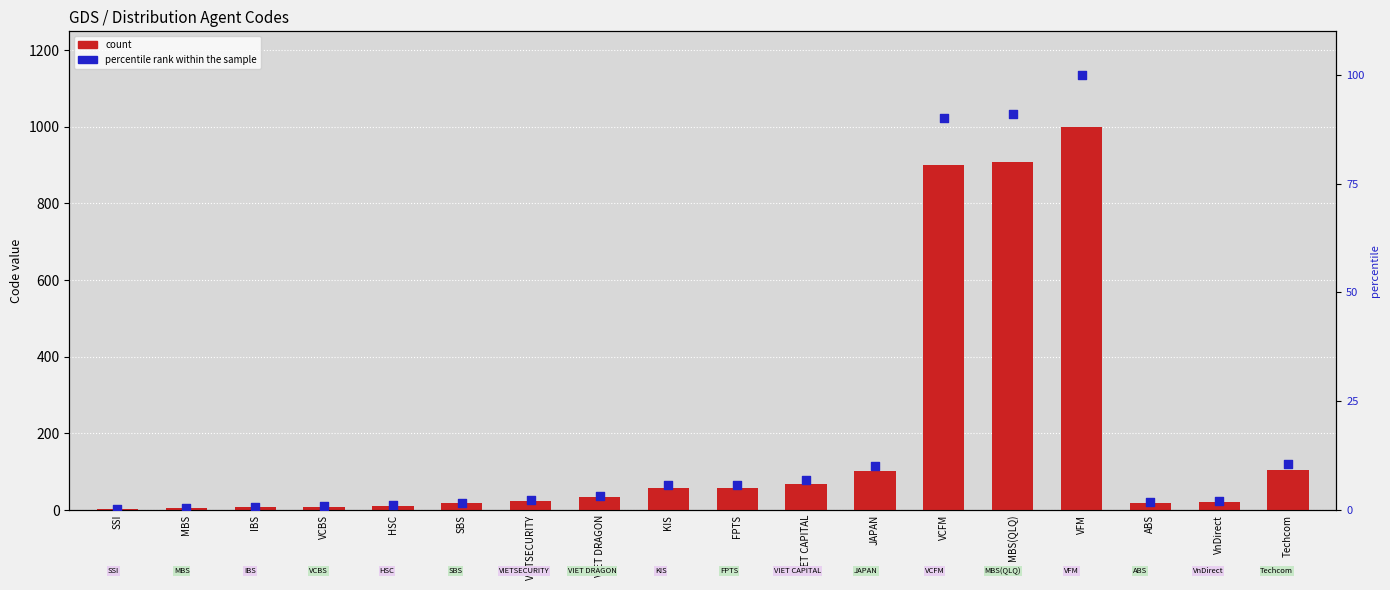

Is the value of percentile rank within the sample at VIET DRAGON greater than the value of count at SBS?

No